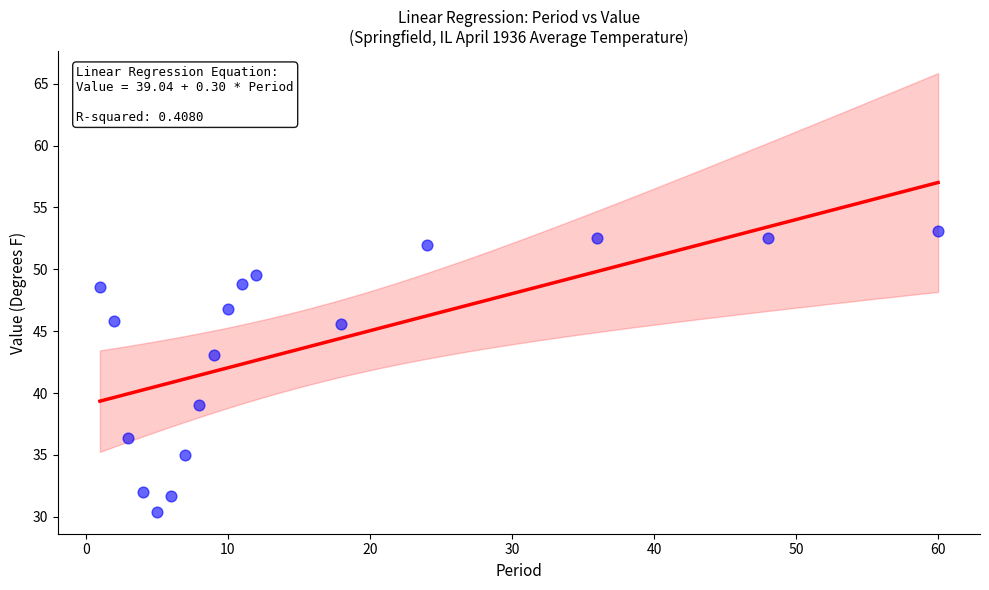

What is the range of Y values (max minus min)?

22.7